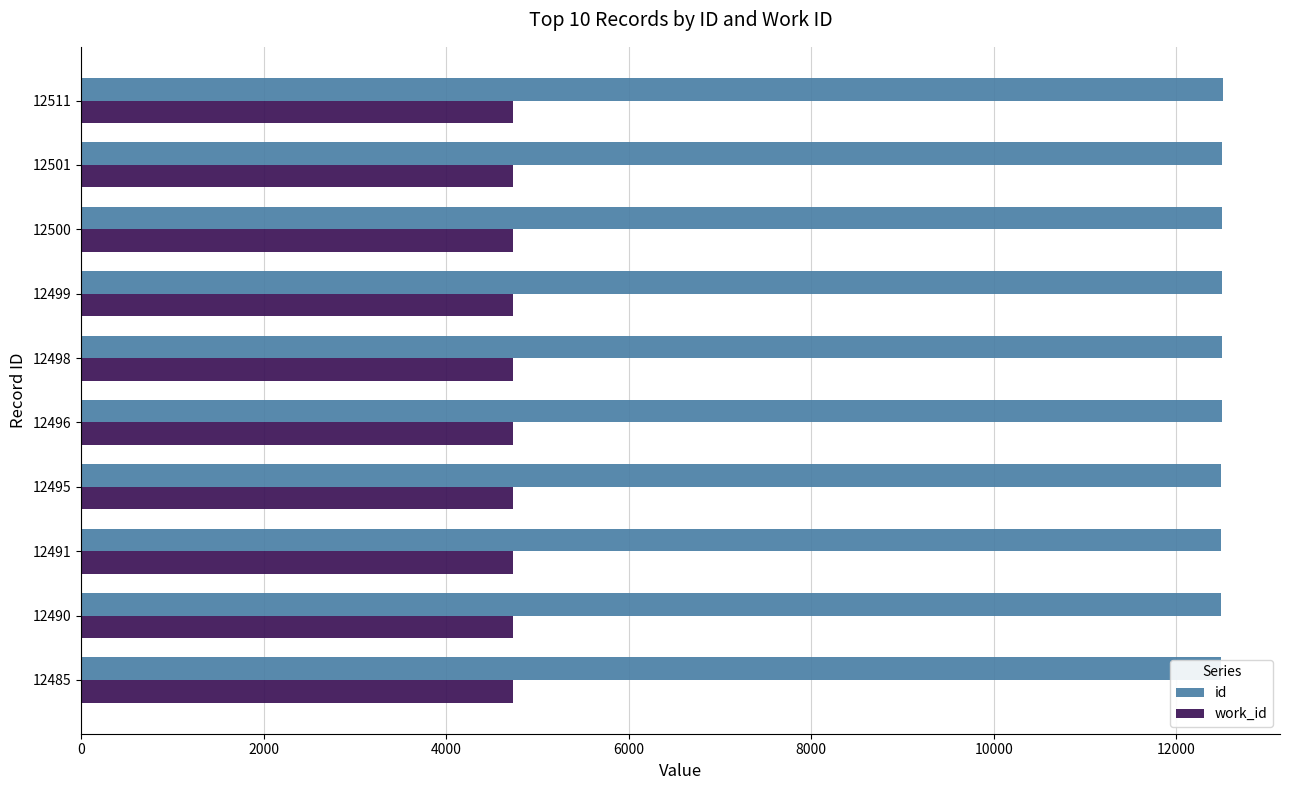

Reading left to right, list all the values displayed in this chart.

id: 12485	12490	12491	12495	12496	12498	12499	12500	12501	12511
work_id: 4731	4730	4730	4730	4730	4730	4731	4731	4731	4730